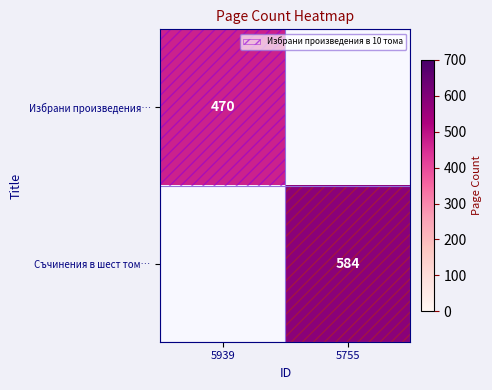

What is the difference between the highest and lowest values at 5939?

470